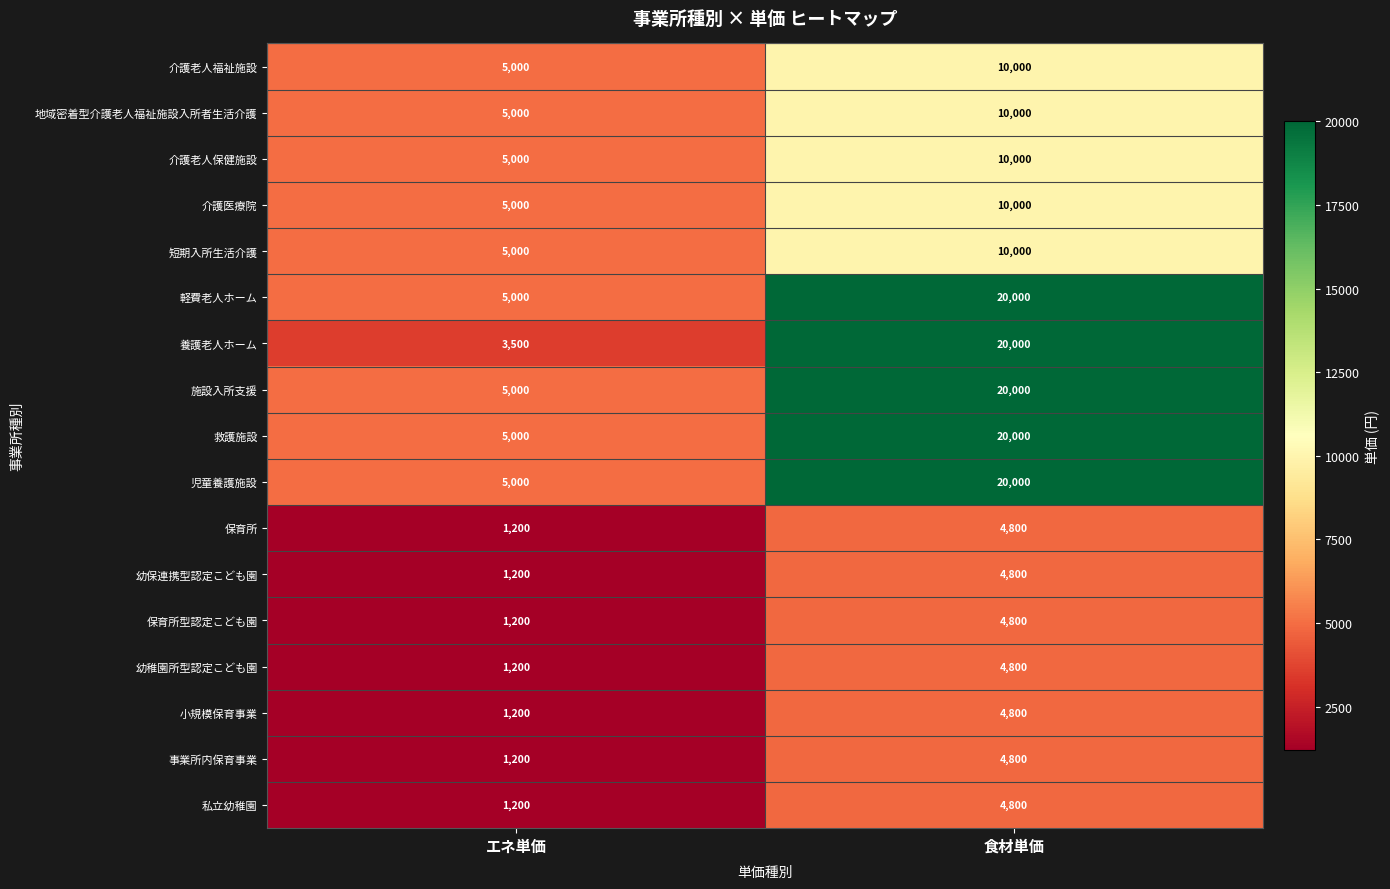

List the labels in order of 幼保連携型認定こども園 value, largest first.

食材単価, エネ単価